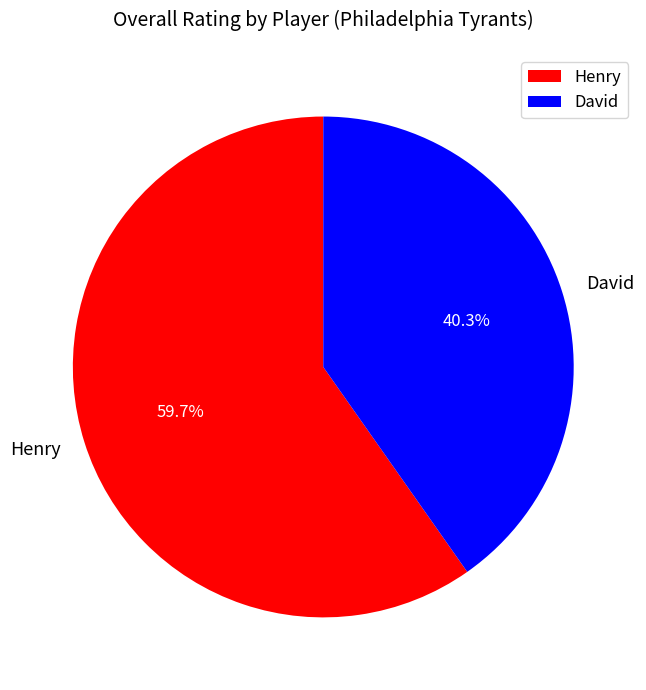

What percentage is the David slice, to the nearest percent?

40%